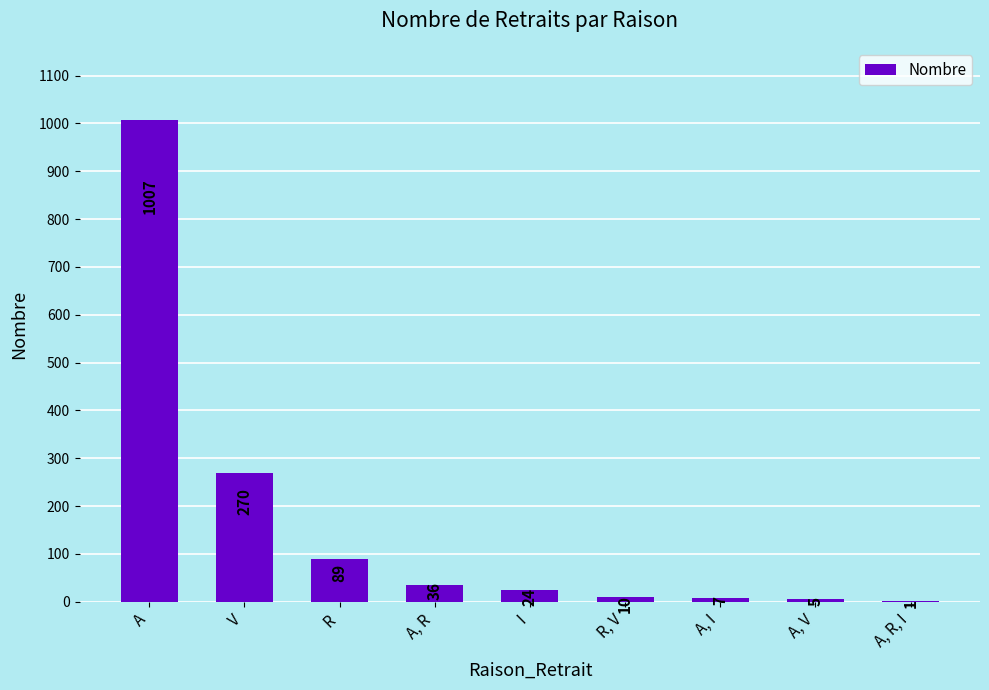

Is it true that the value at A, R is 36?

True